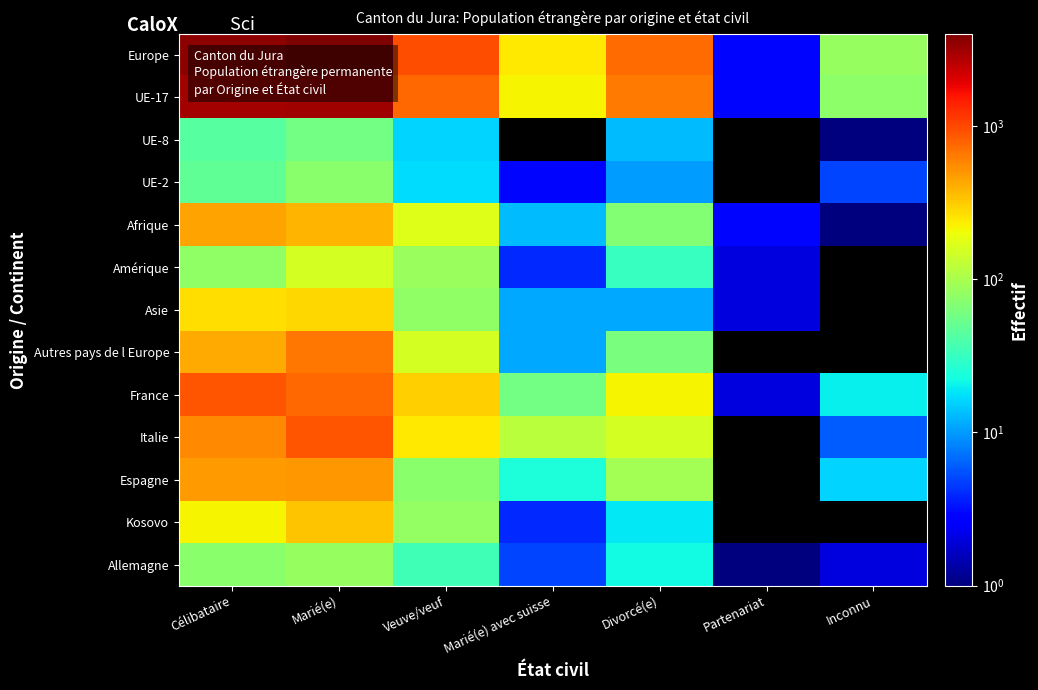

Which series has the largest range (max minus min)?

Europe